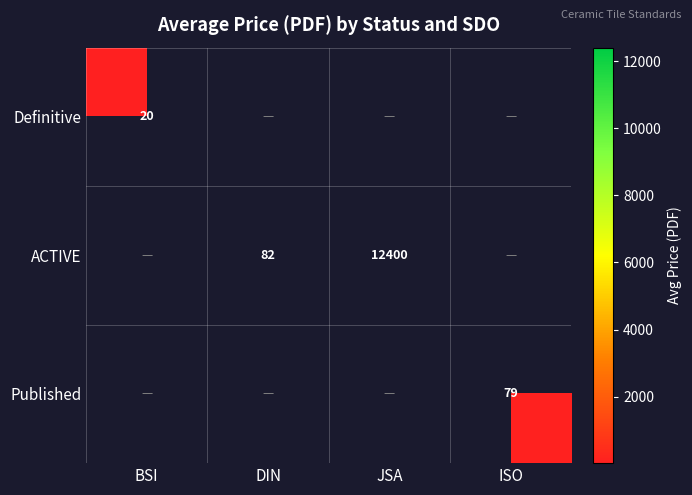

Is it true that ACTIVE equals 20788 at JSA?

False